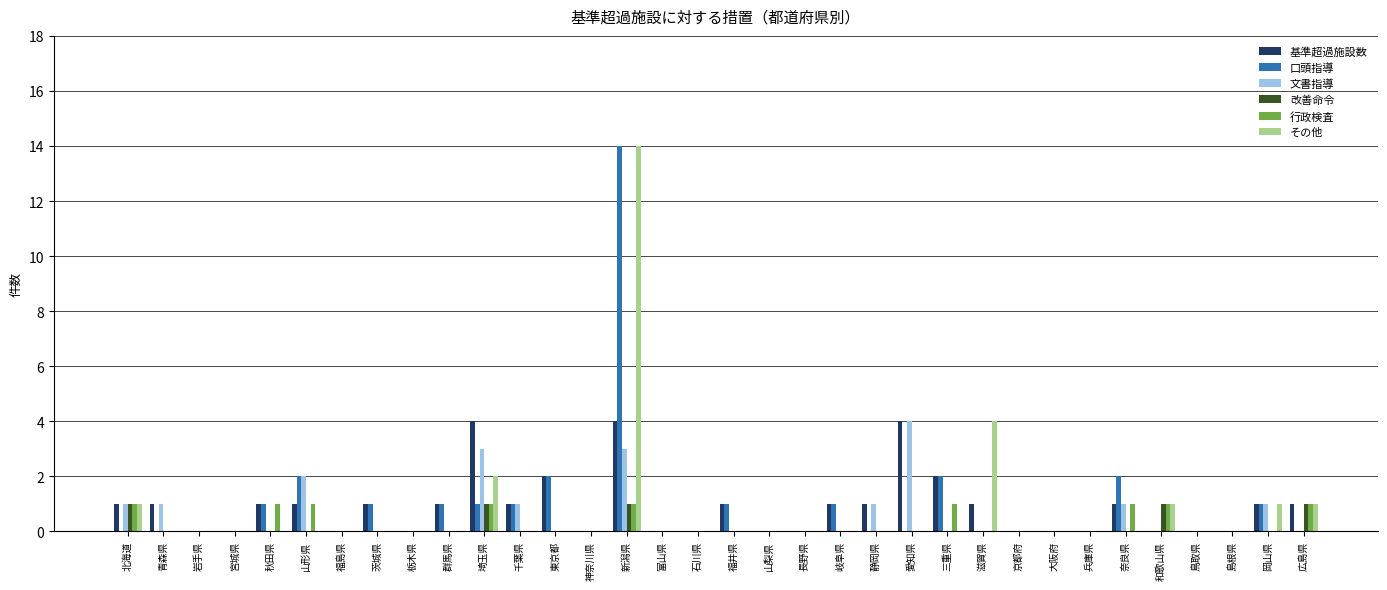

Read the 改善命令 value at 北海道.

1